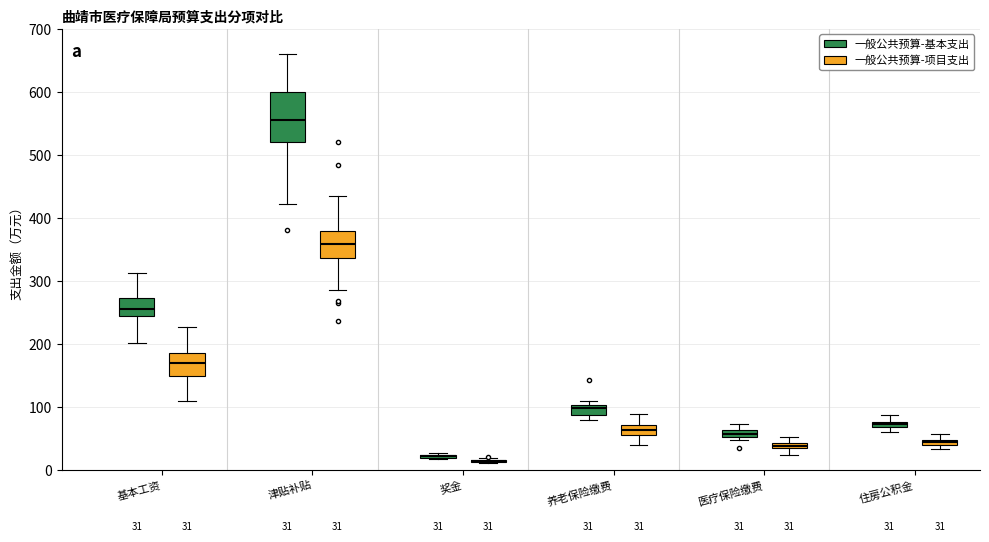

Comparing the boxes themselves (not the whiskers), which one is the tallest?

津贴补贴 (一般公共预算-基本支出)